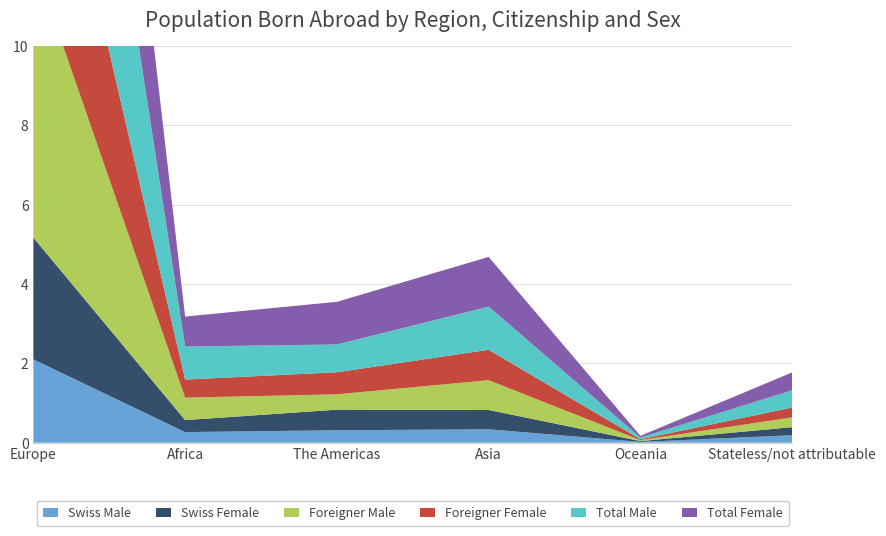

Reading left to right, extract all data points from this chart.

Swiss Male: Europe=210093	Africa=26671	The Americas=31310	Asia=33694	Oceania=1917	Stateless/not attributable=18759
Swiss Female: Europe=306768	Africa=30188	The Americas=51927	Asia=48743	Oceania=2097	Stateless/not attributable=20341
Foreigner Male: Europe=698880	Africa=56648	The Americas=38713	Asia=75062	Oceania=2430	Stateless/not attributable=24745
Foreigner Female: Europe=596583	Africa=45435	The Americas=55550	Asia=76617	Oceania=2154	Stateless/not attributable=24707
Total Male: Europe=908973	Africa=83319	The Americas=70023	Asia=108756	Oceania=4347	Stateless/not attributable=43504
Total Female: Europe=903351	Africa=75623	The Americas=107477	Asia=125360	Oceania=4251	Stateless/not attributable=45048